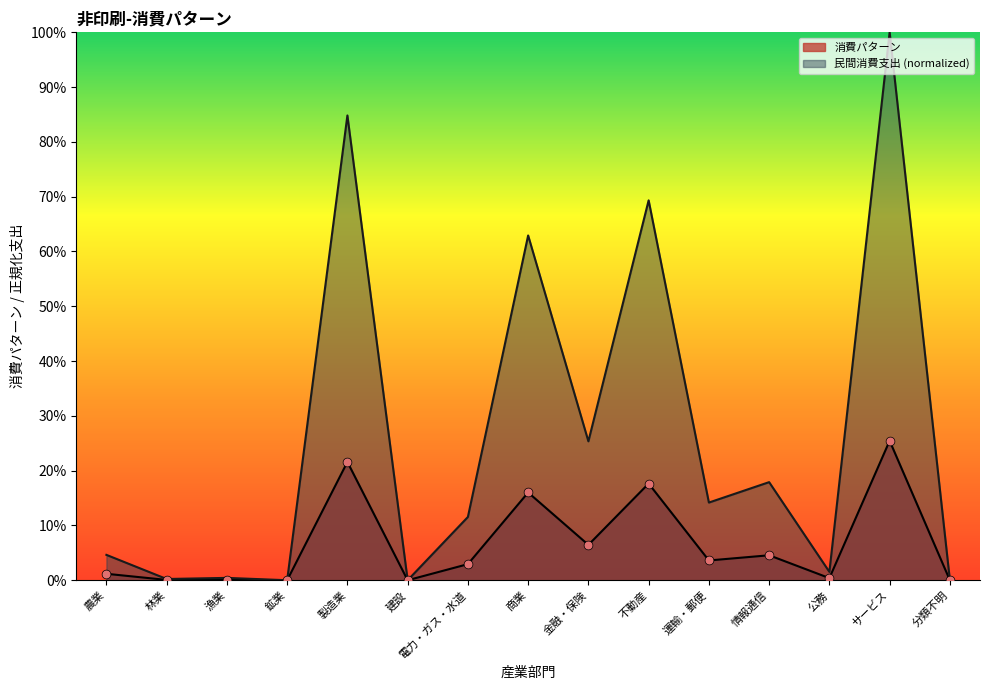

What are all the series names shown in the legend?

消費パターン, 民間消費支出 (normalized)